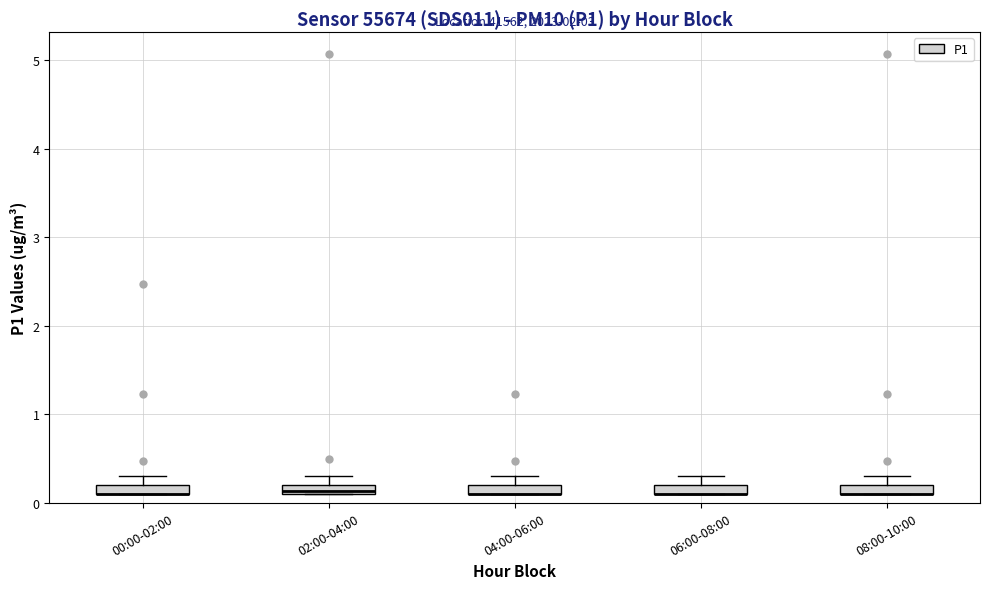

Where is the upper edge of the box for 00:00-02:00 on the y-axis? The values are not printed on the chart, so give them approximately, as read against the axis.

0.2